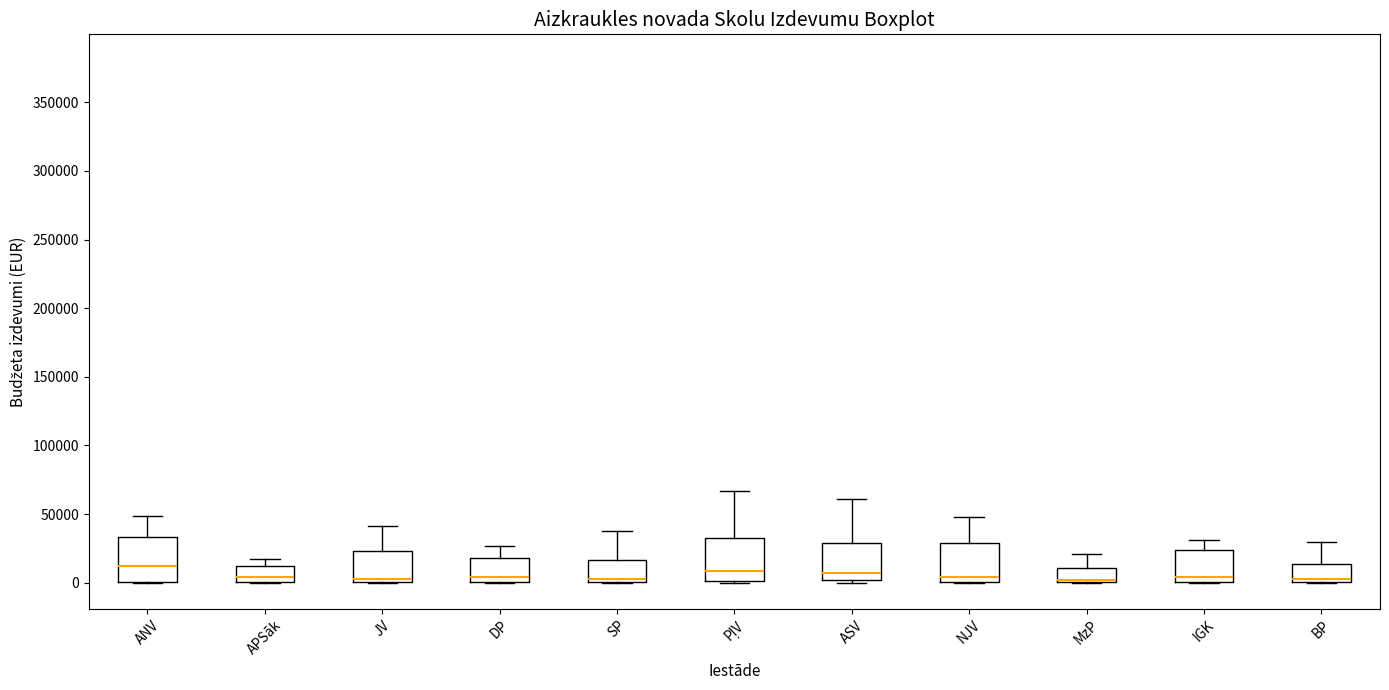

Reading left to right, transcribe this box plot: for each box, give where its median line is, the range the box spans, and where its two whiskers end, as read against the y-axis. The values are not printed on the chart, so give them approximately, as read against the axis.

ANV: median 10000, box 0 to 35000, whiskers 0 to 50000
APSāk: median 5000, box 0 to 10000, whiskers 0 to 15000
JV: median 5000, box 0 to 25000, whiskers 0 to 40000
DP: median 5000, box 0 to 20000, whiskers 0 to 25000
SP: median 5000, box 0 to 15000, whiskers 0 to 40000
PļV: median 10000, box 0 to 30000, whiskers 0 to 65000
ASV: median 5000, box 0 to 30000, whiskers 0 (just below the box's lower edge) to 60000
NJV: median 5000, box 0 to 30000, whiskers 0 to 50000
MzP: median 0 (just above the box's lower edge), box 0 to 10000, whiskers 0 to 20000
IGK: median 5000, box 0 to 25000, whiskers 0 to 30000
BP: median 5000, box 0 to 15000, whiskers 0 to 30000